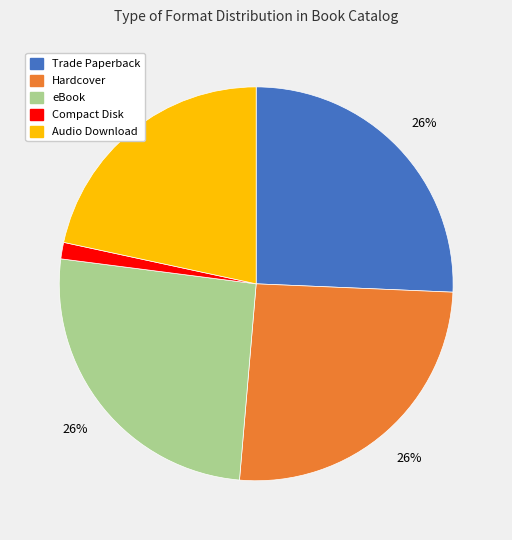

How many slices are in this pie chart?

5